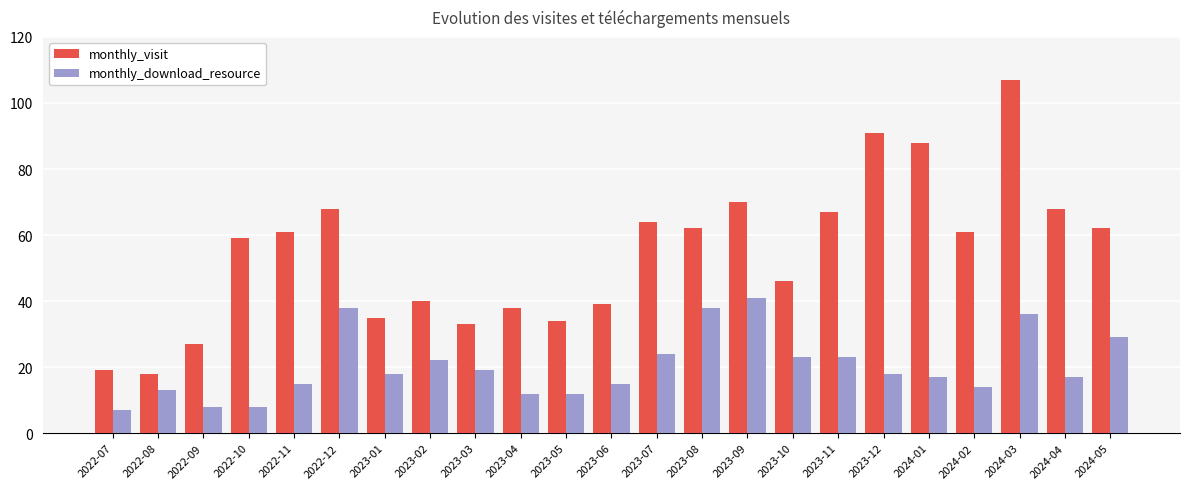

What is the difference between the maximum and minimum values in the monthly_visit series?

89